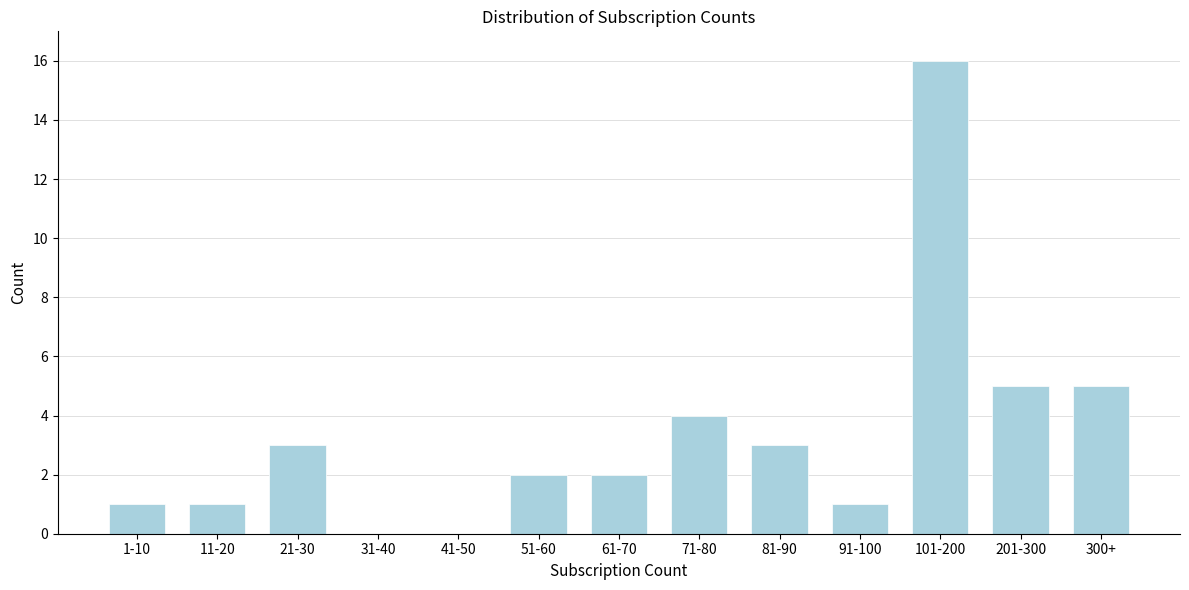

Reading right to left, extract all data points from this chart.

300+=5	201-300=5	101-200=16	91-100=1	81-90=3	71-80=4	61-70=2	51-60=2	41-50=0	31-40=0	21-30=3	11-20=1	1-10=1